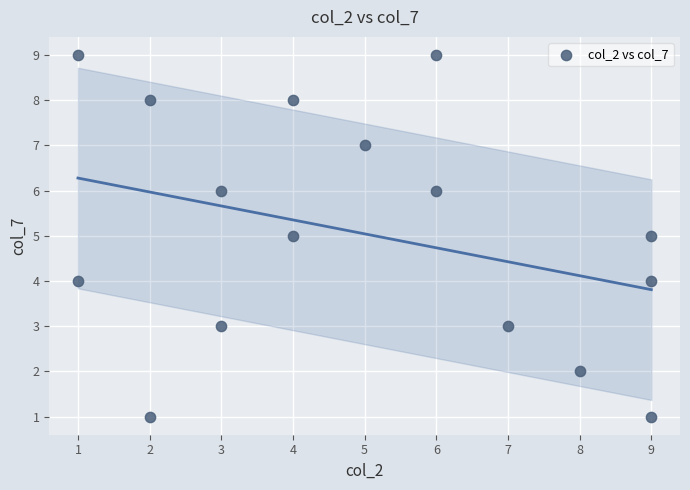

What is the range of Y values (max minus min)?

8